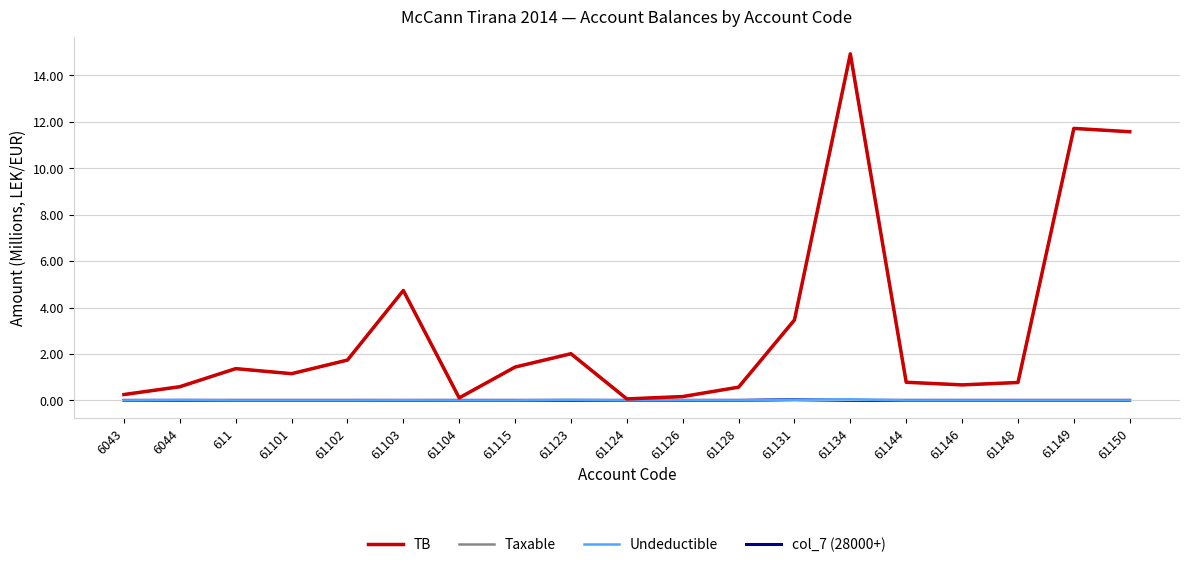

True or false: TB has a value of 11.7 at 61149.

True